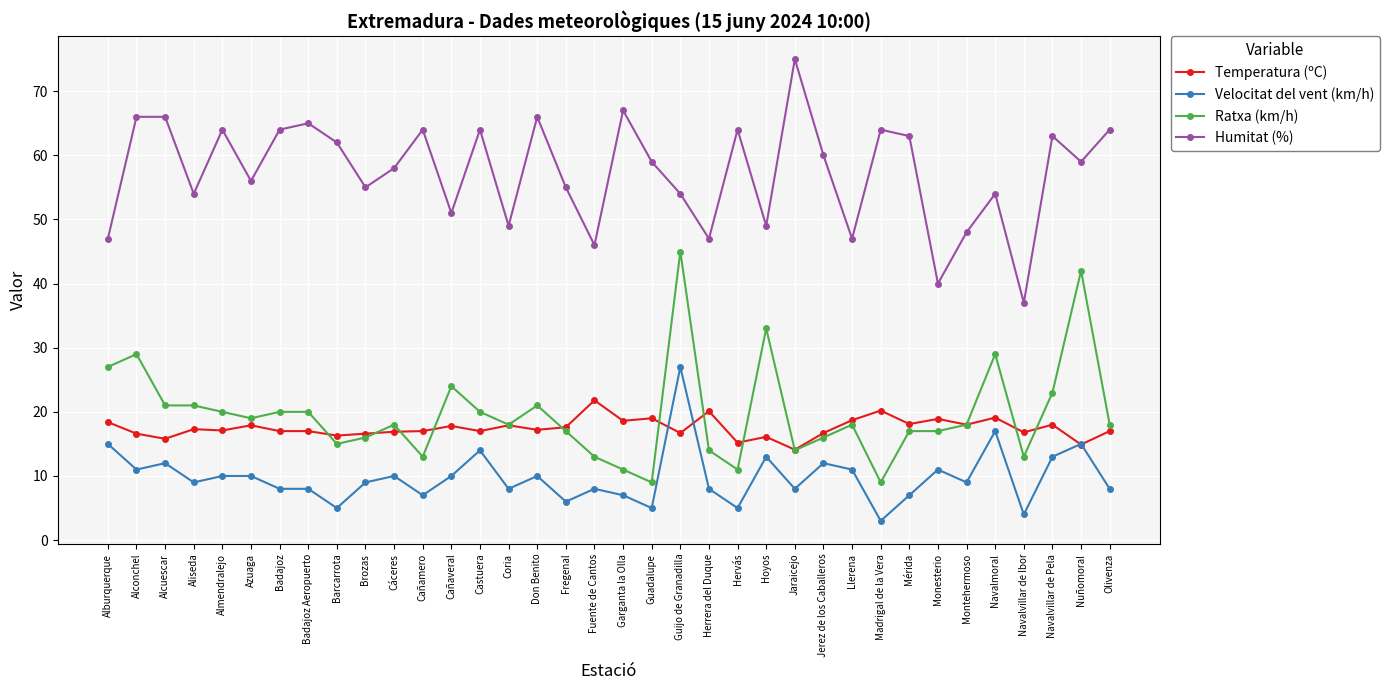

Which category has the highest value in the Temperatura (ºC) series?

Fuente de Cantos